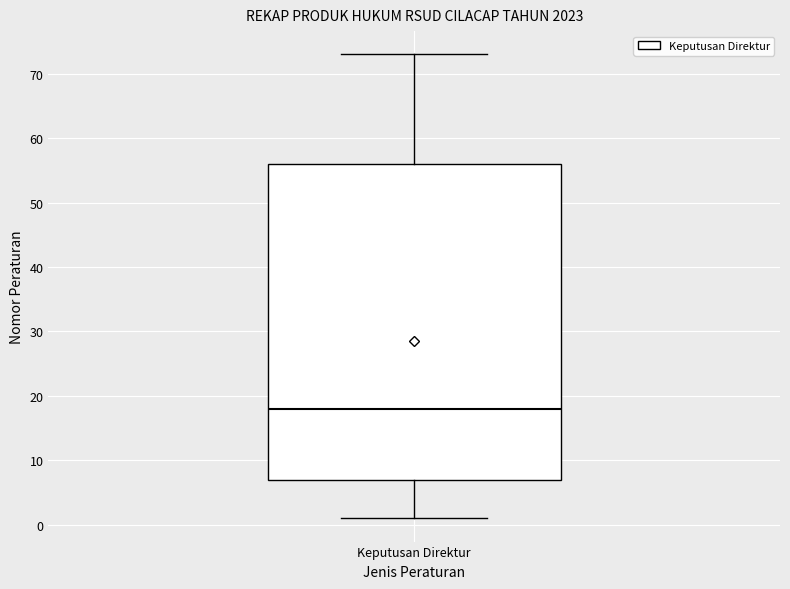

Transcribe this box plot: give where the median line is, the range the box spans, and where the two whiskers end, as read against the y-axis. The values are not printed on the chart, so give them approximately, as read against the axis.

median 18, box 7 to 56, whiskers 1 to 73